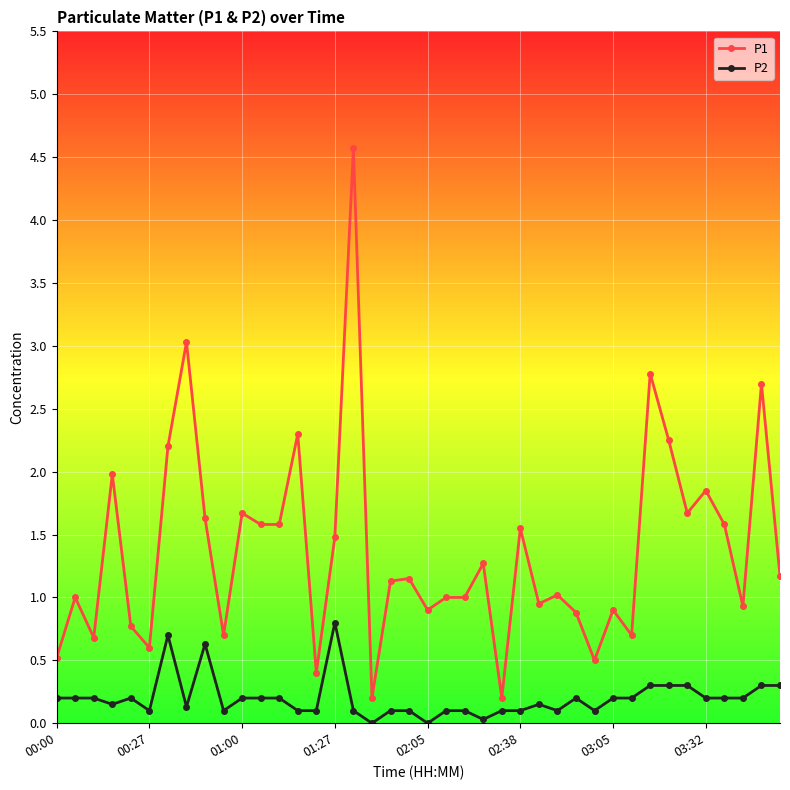

True or false: P1 has more than 0 interior local peaks.

True